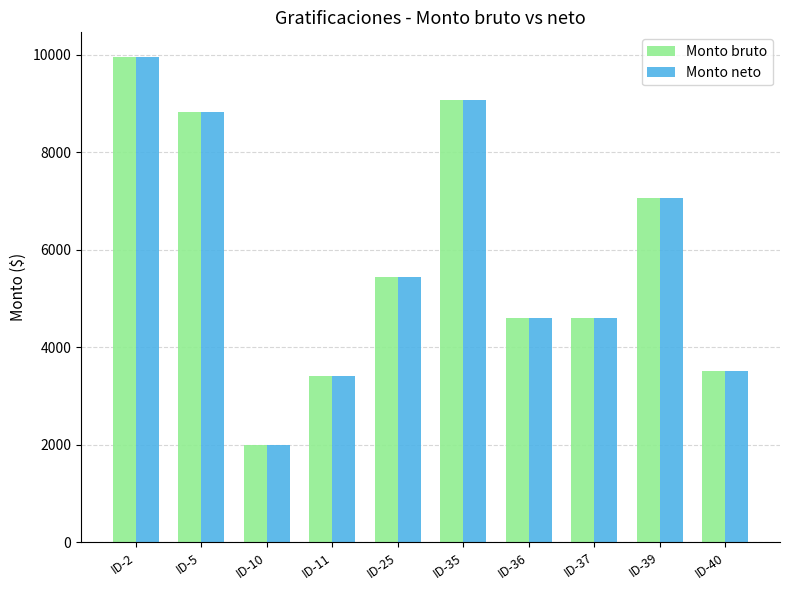

Which category has the lowest value across all series?

ID-10